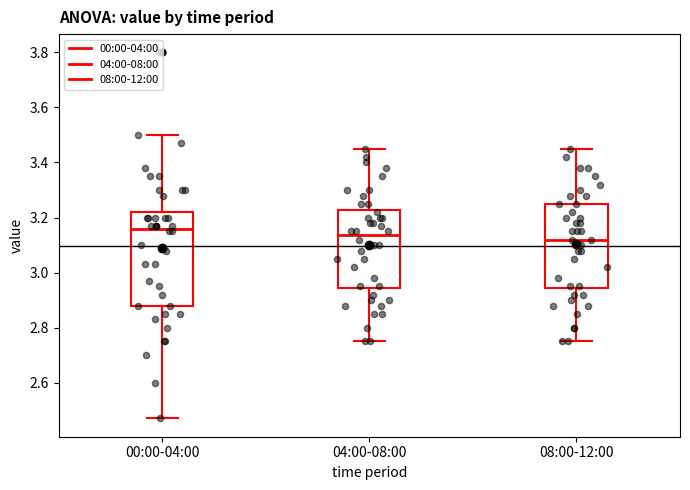

Which box is the tallest, from its lower edge to its upper edge?

00:00-04:00